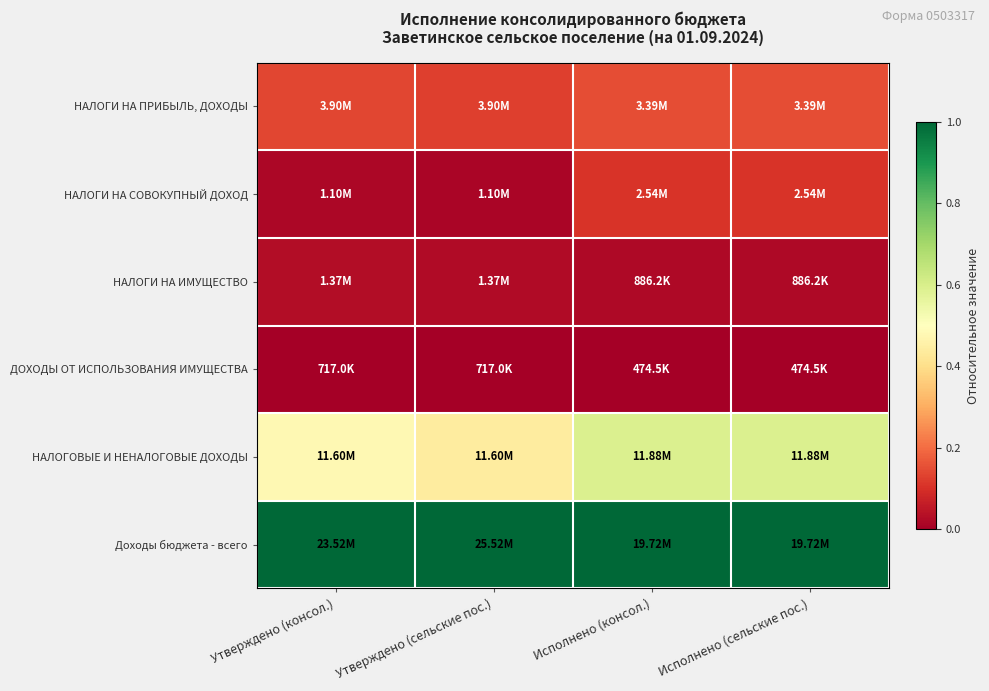

At how many categories does at least one series exceed 0?

4